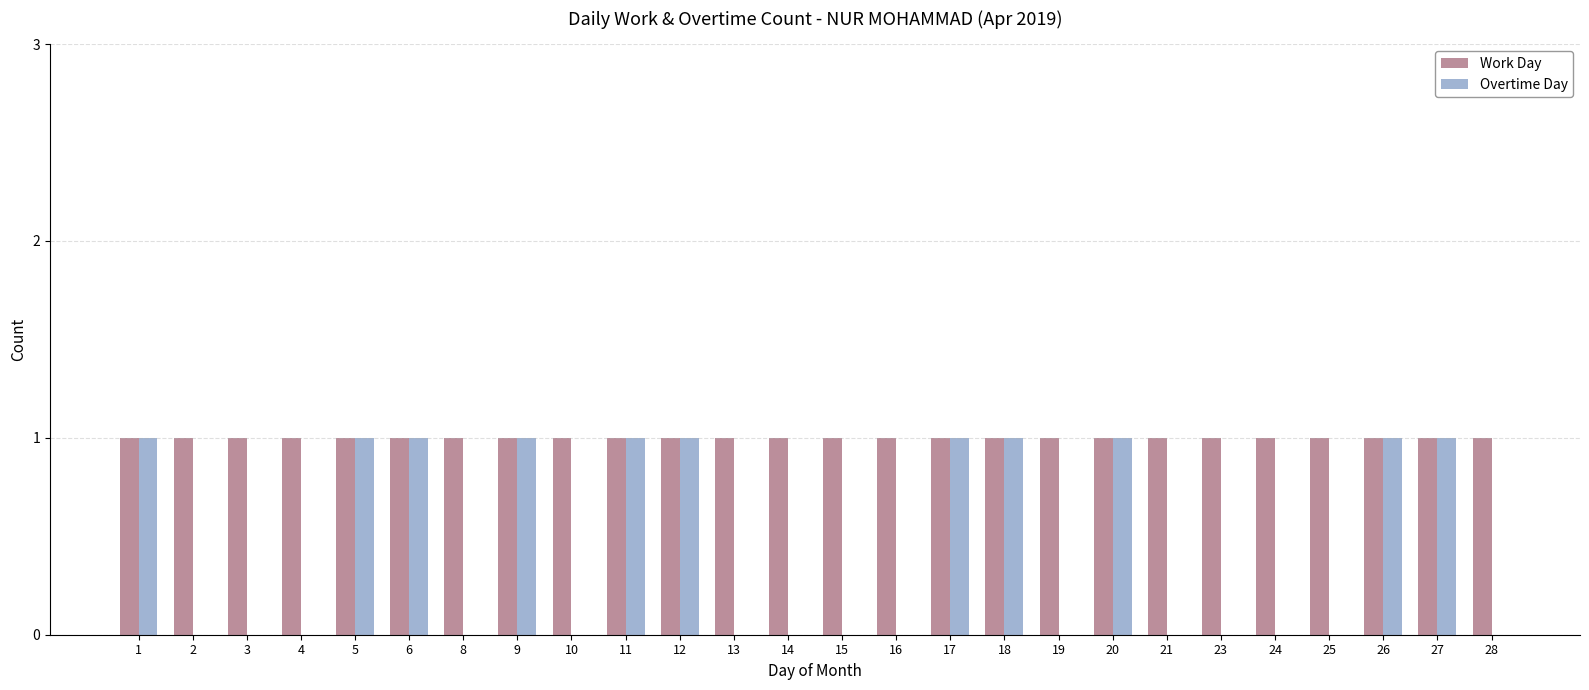

The value of Work Day at 3 is 0. True or false?

False